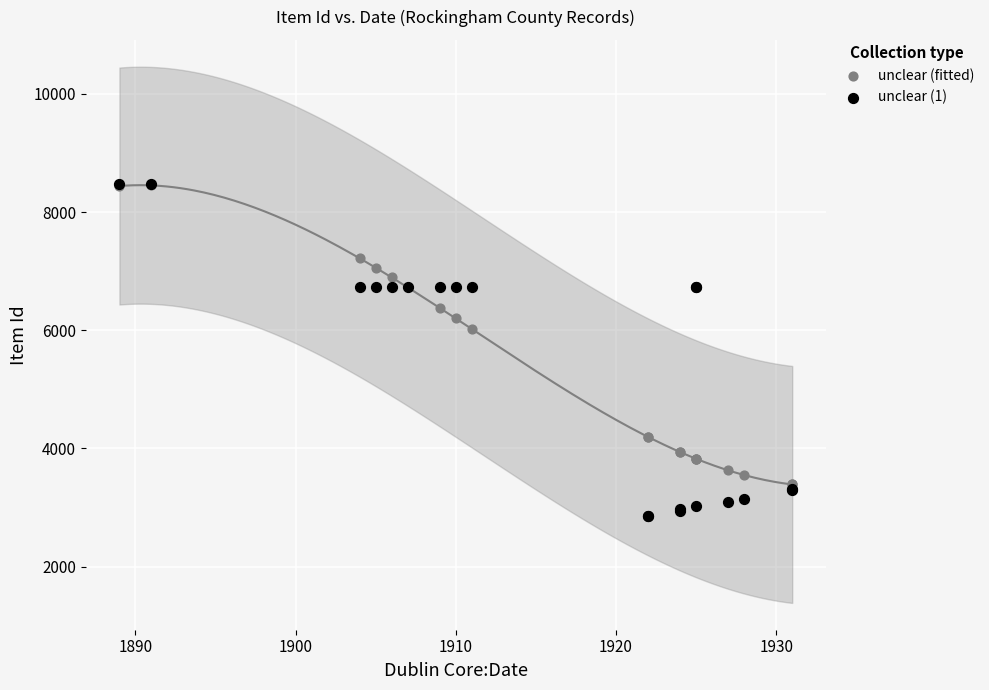

Which series has the widest spread of Y values?

unclear (1)